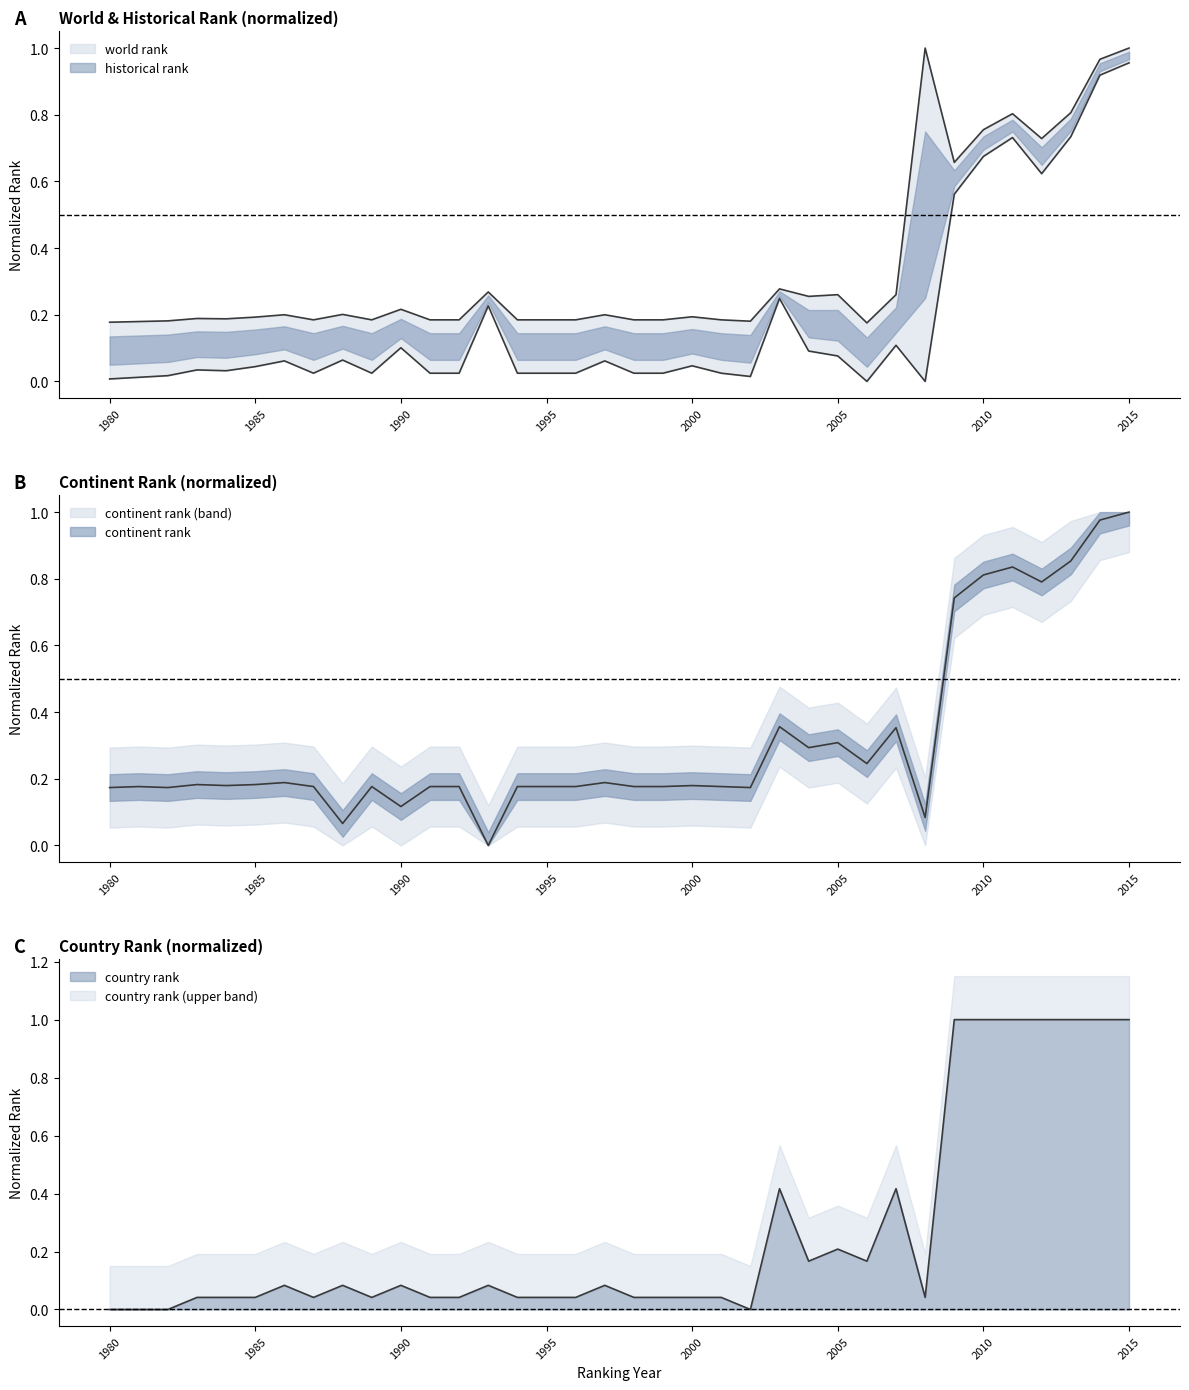

Reading left to right, what are all the values shown in this chart?

world rank: 1980=0.0	1981=0.0	1982=0.0	1983=0.0	1984=0.0	1985=0.0	1986=0.1	1987=0.0	1988=0.1	1989=0.0	1990=0.1	1991=0.0	1992=0.0	1993=0.2	1994=0.0	1995=0.0	1996=0.0	1997=0.1	1998=0.0	1999=0.0	2000=0.0	2001=0.0	2002=0.0	2003=0.2	2004=0.1	2005=0.1	2006=0.0	2007=0.1	2008=0.0	2009=0.6	2010=0.7	2011=0.7	2012=0.6	2013=0.7	2014=0.9	2015=1.0
continent rank: 1980=0.2	1981=0.2	1982=0.2	1983=0.2	1984=0.2	1985=0.2	1986=0.2	1987=0.2	1988=0.1	1989=0.2	1990=0.1	1991=0.2	1992=0.2	1993=0.0	1994=0.2	1995=0.2	1996=0.2	1997=0.2	1998=0.2	1999=0.2	2000=0.2	2001=0.2	2002=0.2	2003=0.4	2004=0.3	2005=0.3	2006=0.2	2007=0.4	2008=0.1	2009=0.7	2010=0.8	2011=0.8	2012=0.8	2013=0.9	2014=1.0	2015=1.0
historical rank: 1980=0.2	1981=0.2	1982=0.2	1983=0.2	1984=0.2	1985=0.2	1986=0.2	1987=0.2	1988=0.2	1989=0.2	1990=0.2	1991=0.2	1992=0.2	1993=0.3	1994=0.2	1995=0.2	1996=0.2	1997=0.2	1998=0.2	1999=0.2	2000=0.2	2001=0.2	2002=0.2	2003=0.3	2004=0.3	2005=0.3	2006=0.2	2007=0.3	2008=1.0	2009=0.7	2010=0.8	2011=0.8	2012=0.7	2013=0.8	2014=1.0	2015=1.0
country rank: 1980=0.0	1981=0.0	1982=0.0	1983=0.0	1984=0.0	1985=0.0	1986=0.1	1987=0.0	1988=0.1	1989=0.0	1990=0.1	1991=0.0	1992=0.0	1993=0.1	1994=0.0	1995=0.0	1996=0.0	1997=0.1	1998=0.0	1999=0.0	2000=0.0	2001=0.0	2002=0.0	2003=0.4	2004=0.2	2005=0.2	2006=0.2	2007=0.4	2008=0.0	2009=1.0	2010=1.0	2011=1.0	2012=1.0	2013=1.0	2014=1.0	2015=1.0